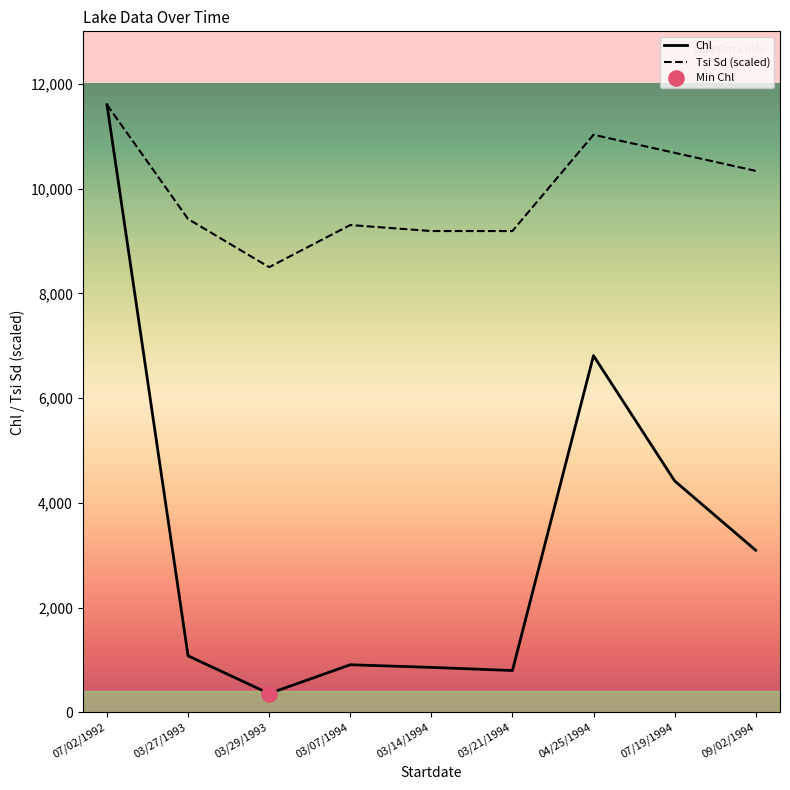

Is the value of Chl at 03/29/1993 greater than the value of Tsi Sd (scaled) at 03/21/1994?

No